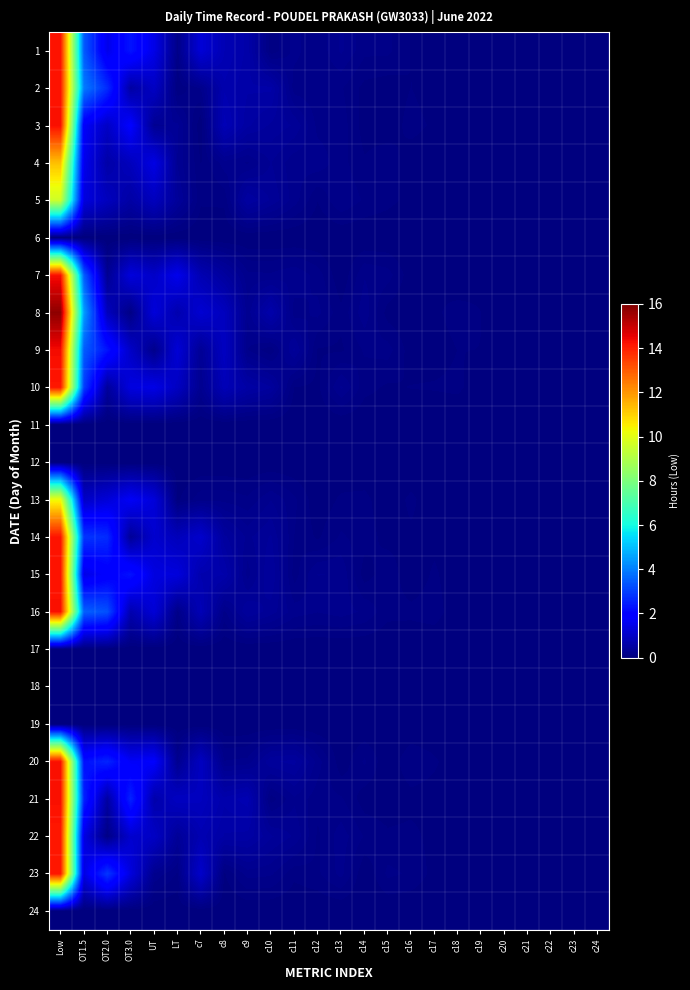

What is the spread (max minus min) of values at OT2.0?

3.3